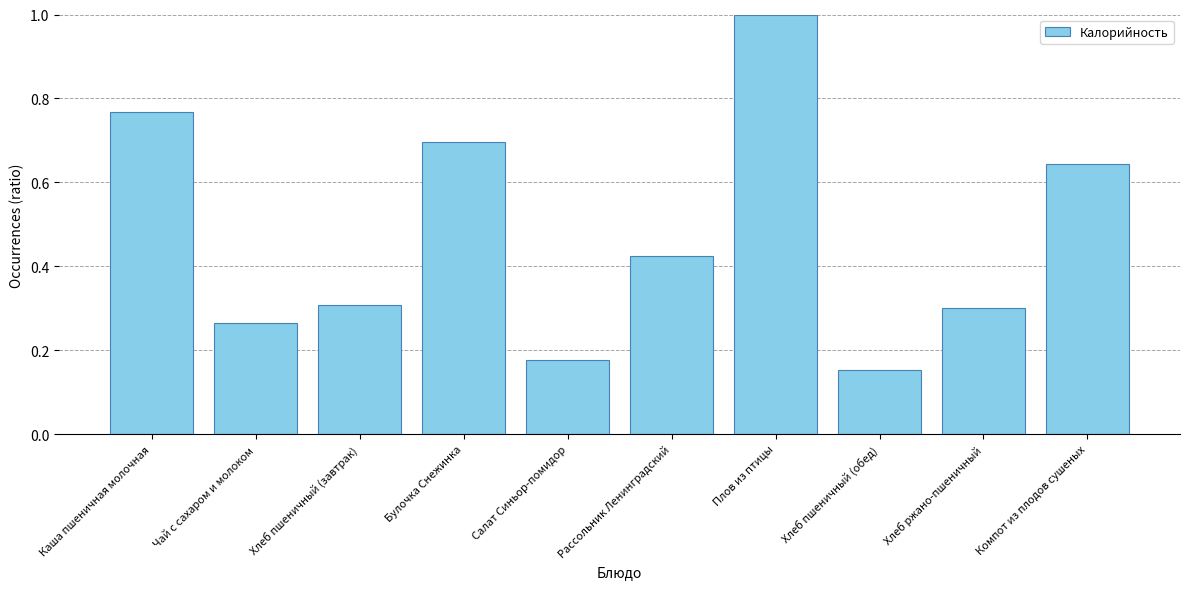

How many values are between 0 and 1?

10